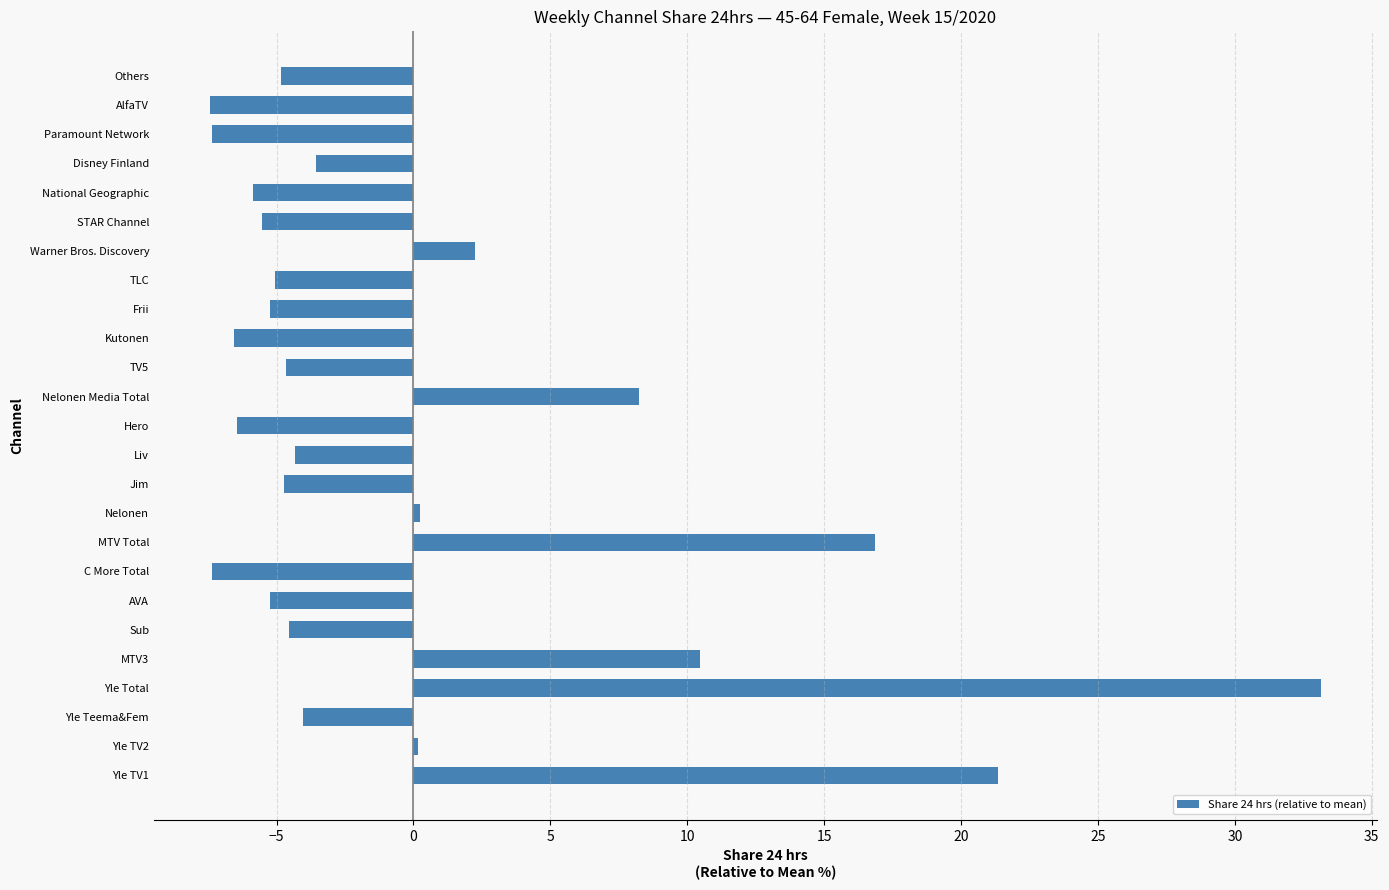

What value does the data have at TLC?

-5.0